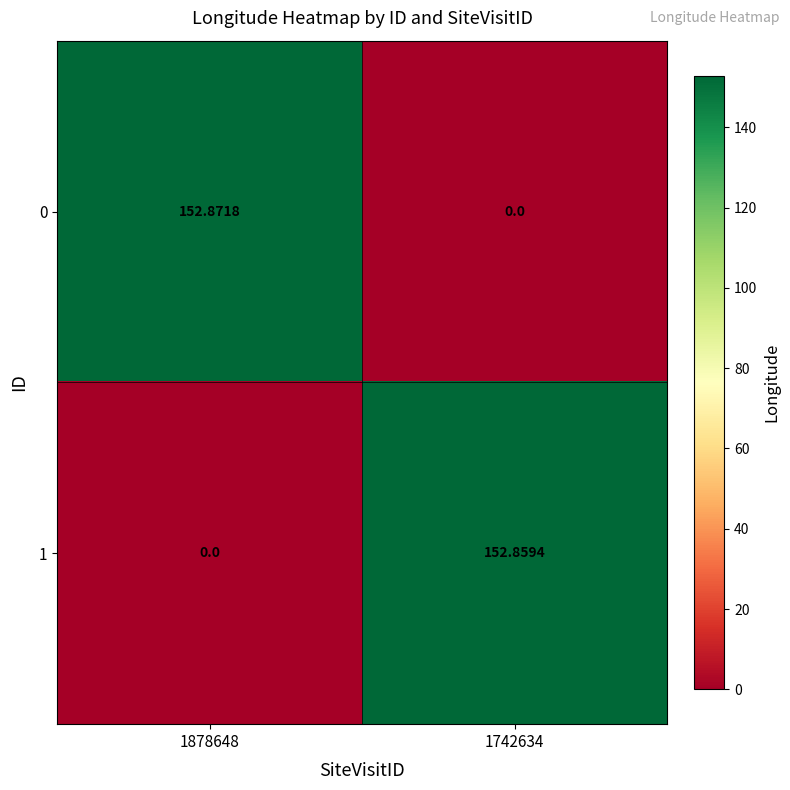

Rank the series by their maximum value, from lowest to highest.

1, 0